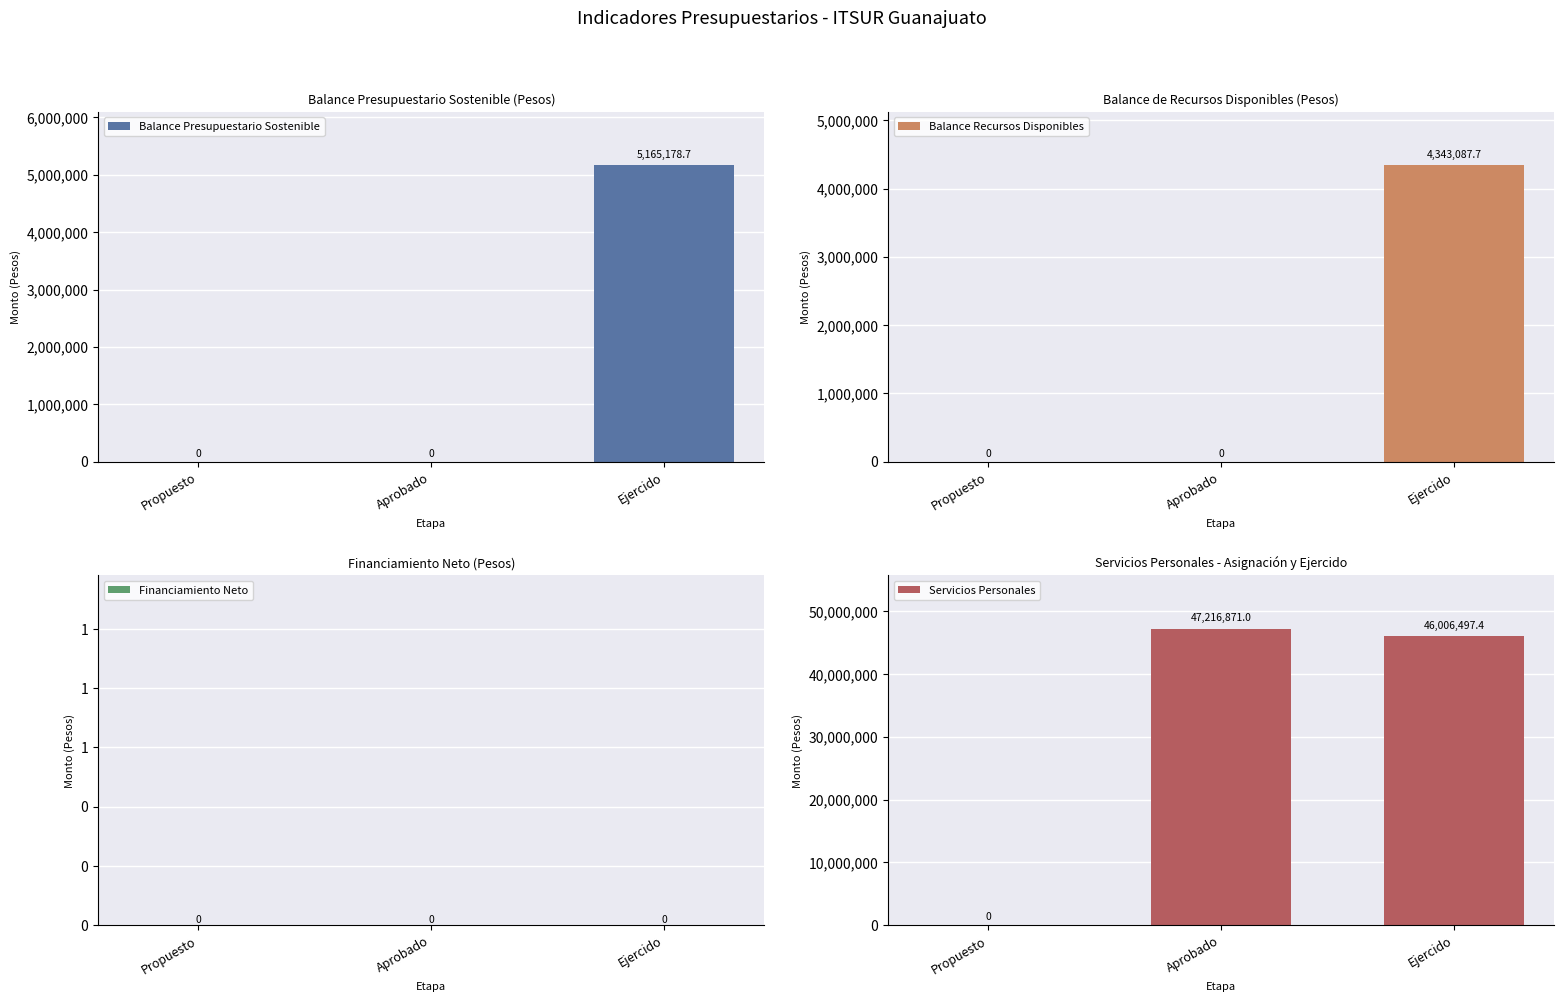

At how many categories does at least one series exceed 7722102?

2